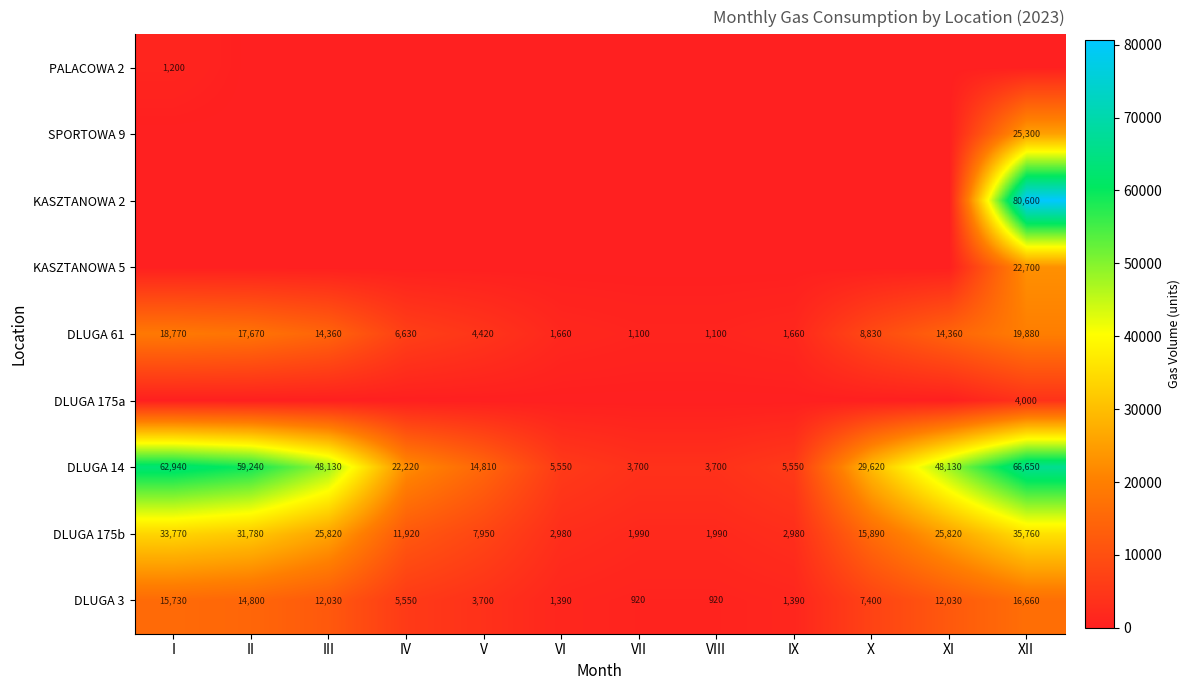

What is the maximum value for DLUGA 61?

19880